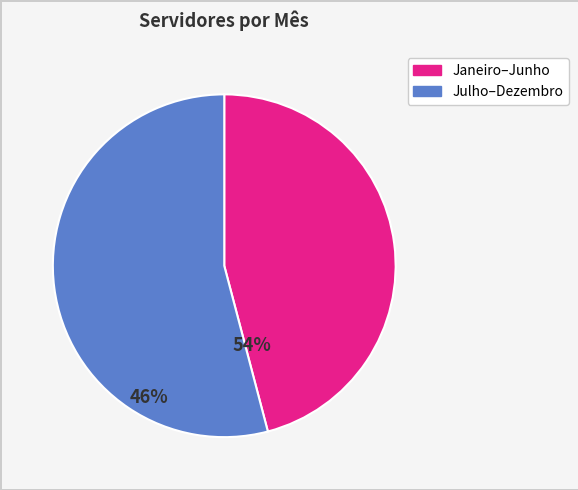

Is there a majority slice in this chart?

Yes